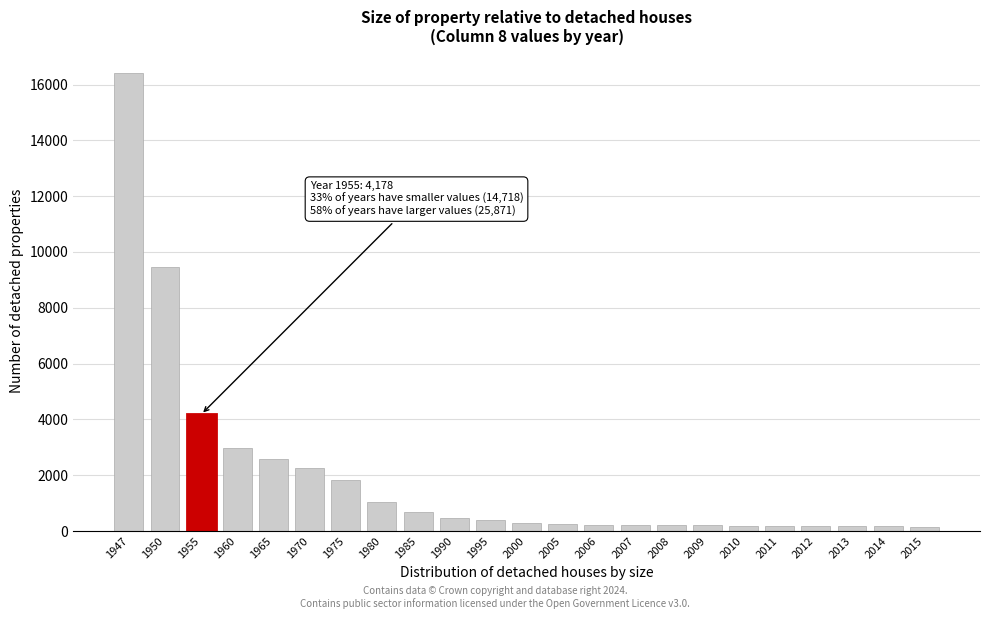

What is the difference between the maximum and minimum values?

16267